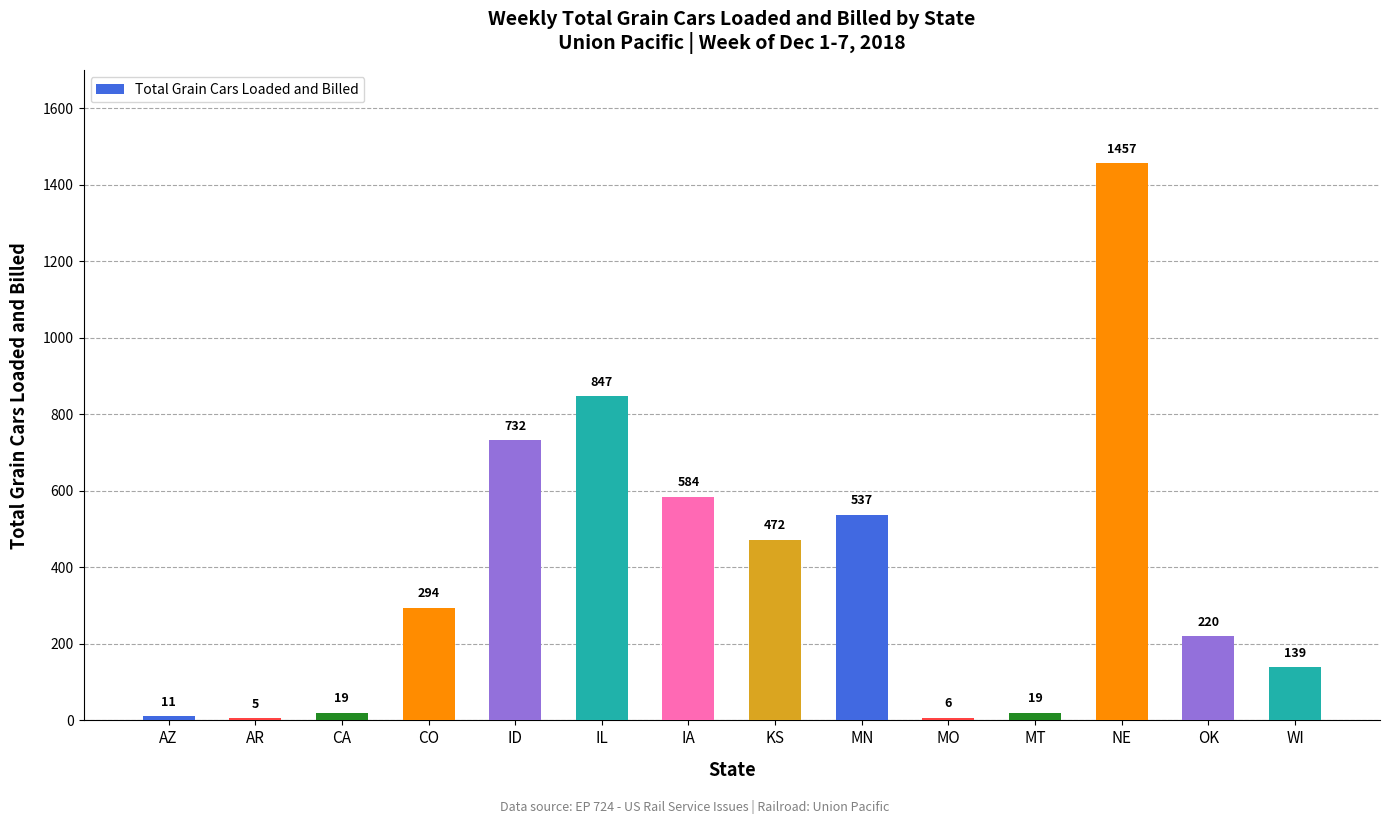

What is the sum of the values at AR and CO?

299